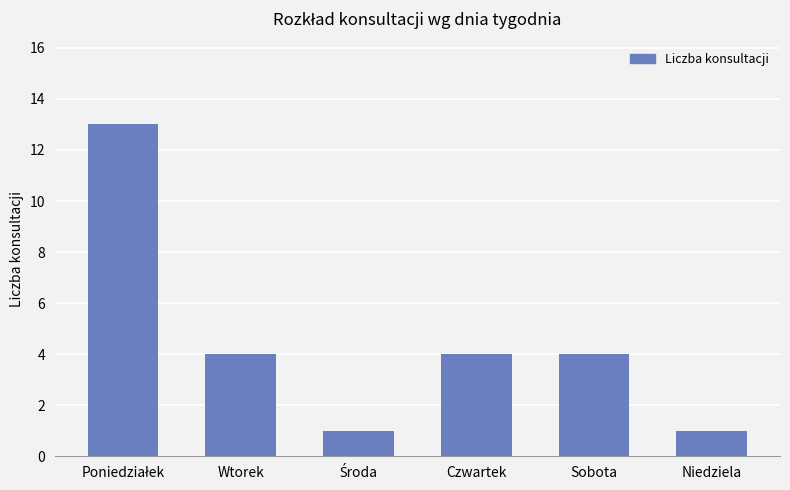

What is the maximum value shown in the chart?

13